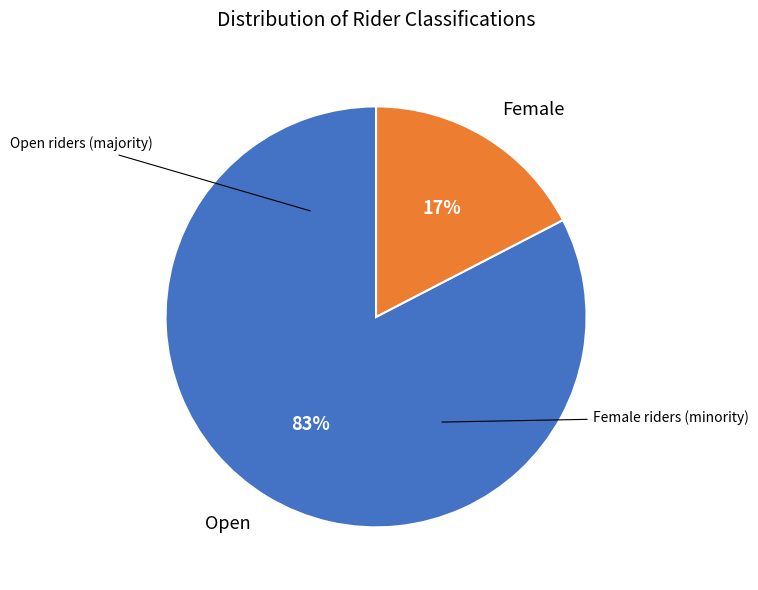

To the nearest percent, what is the combined percentage of Open and Female?

100%